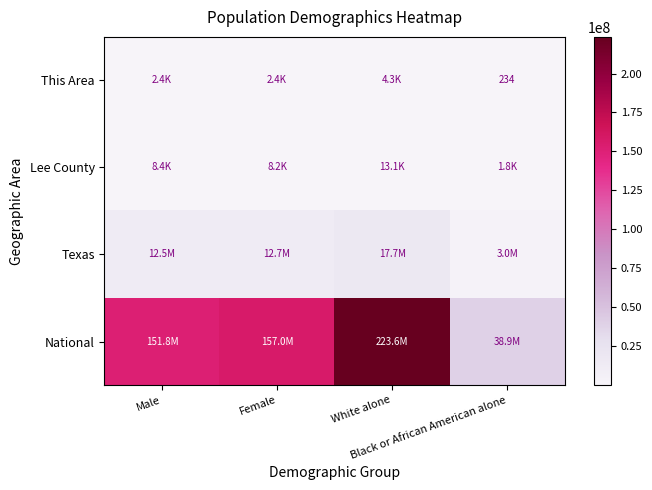

At how many categories does at least one series exceed 54780768?

3